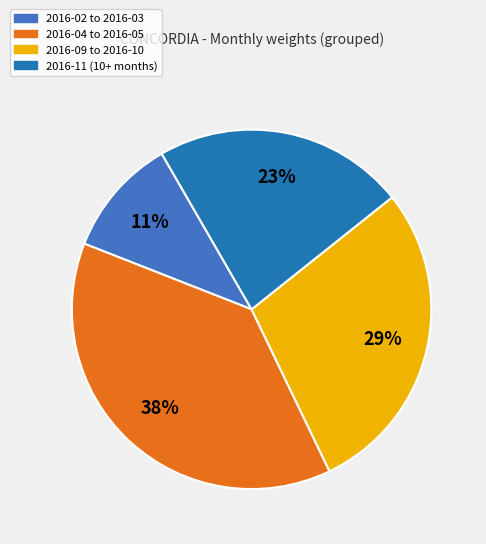

What is the smallest slice in the pie chart?

2016-02 to 2016-03